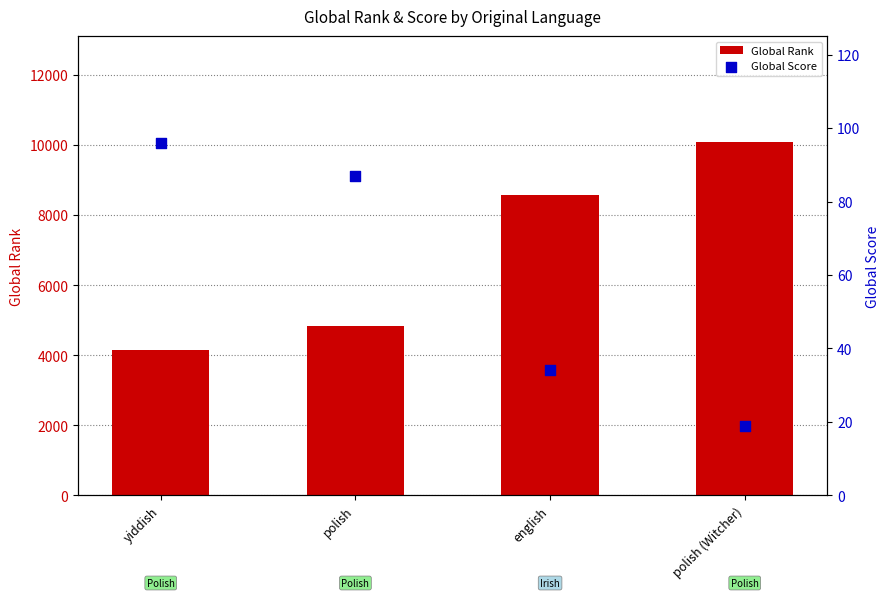

At which category is the sum across all series the highest?

polish (Witcher)